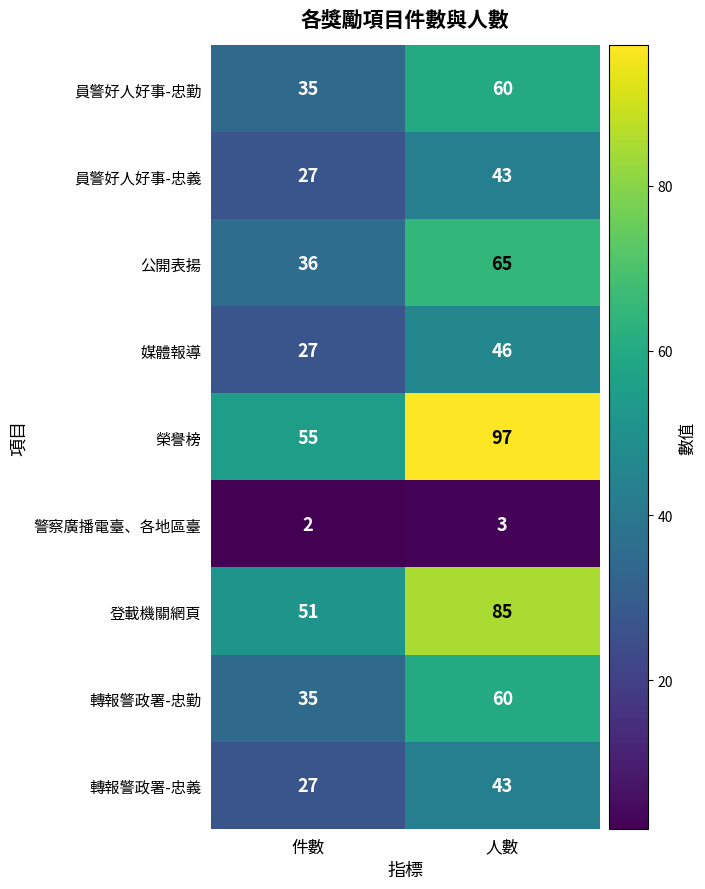

What is the maximum value shown in the chart?

97